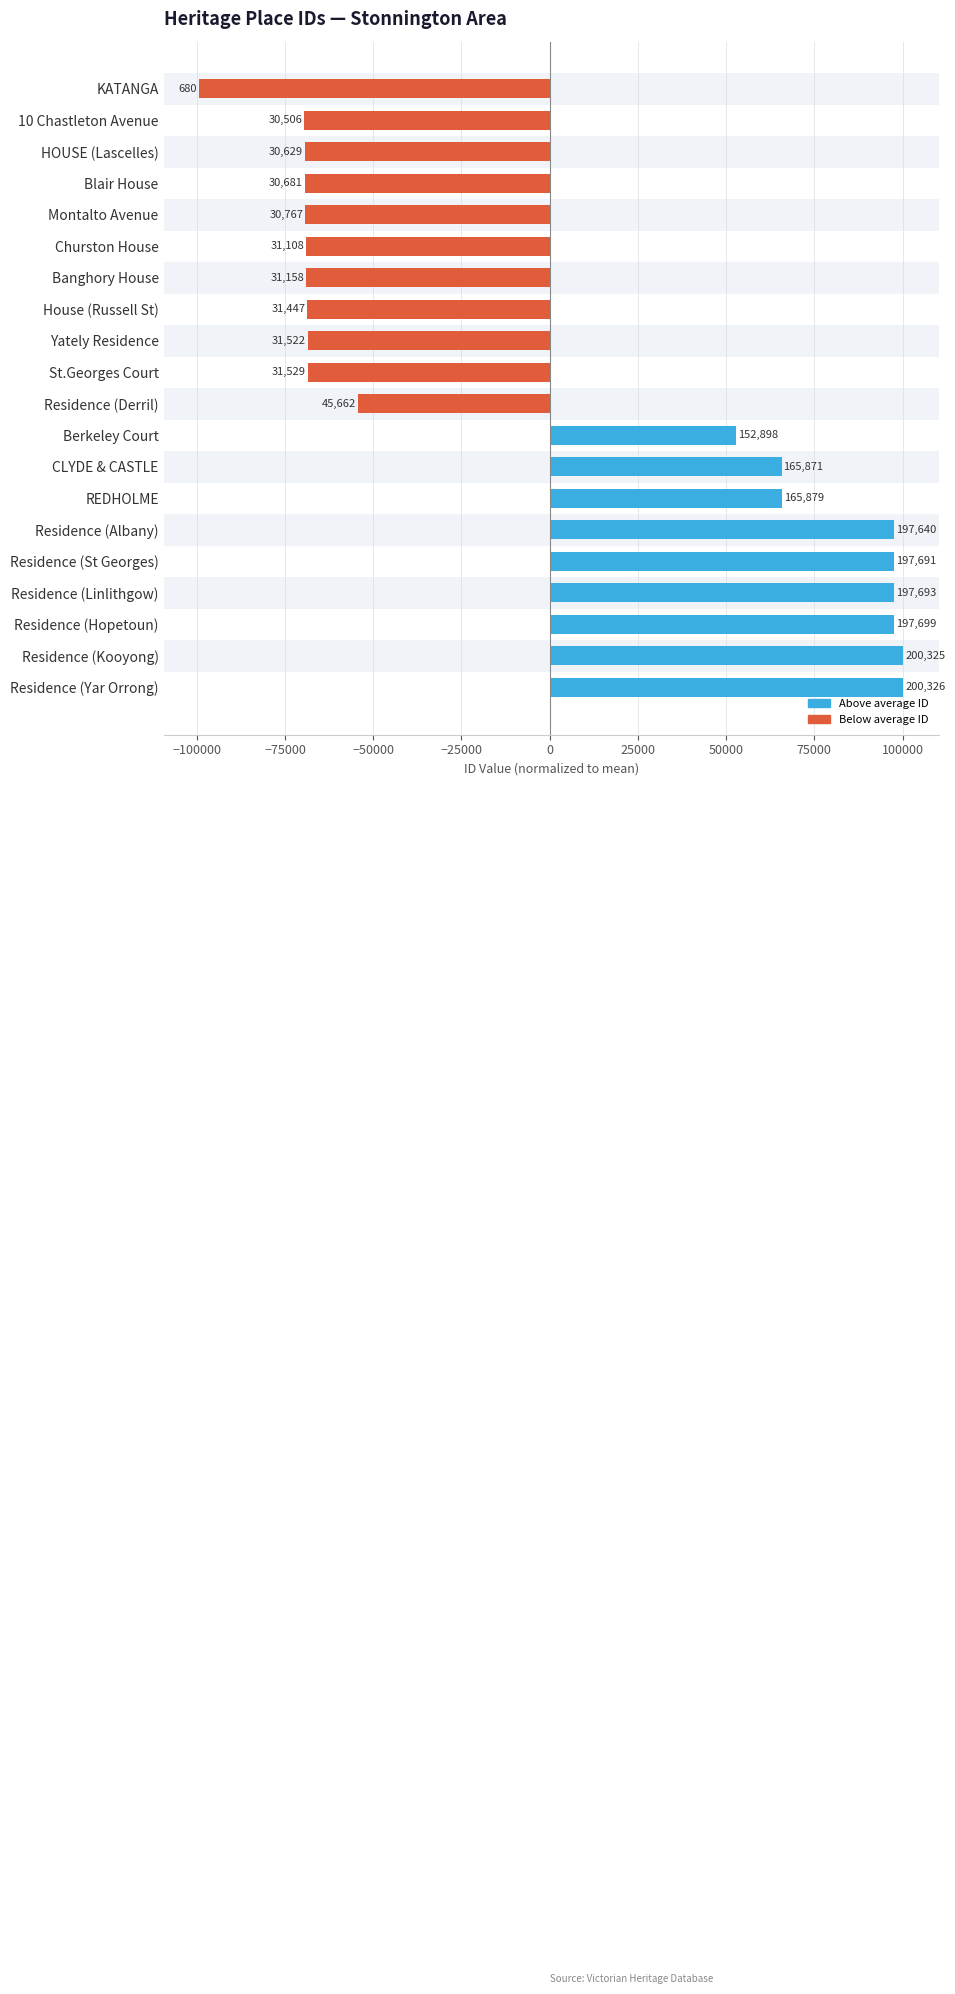

How many bars are there in total?

20